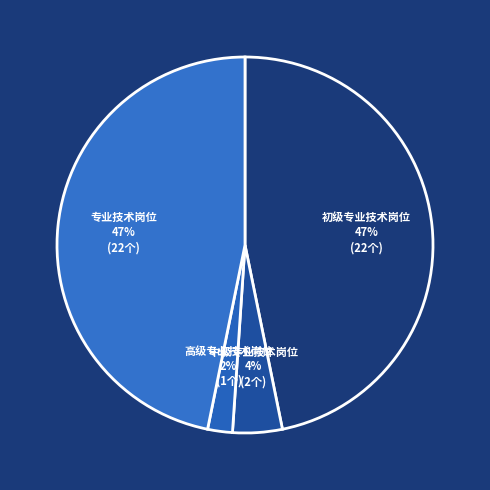

Combined, do 高级专业技术岗位 and 初级专业技术岗位 account for over 50%?

No